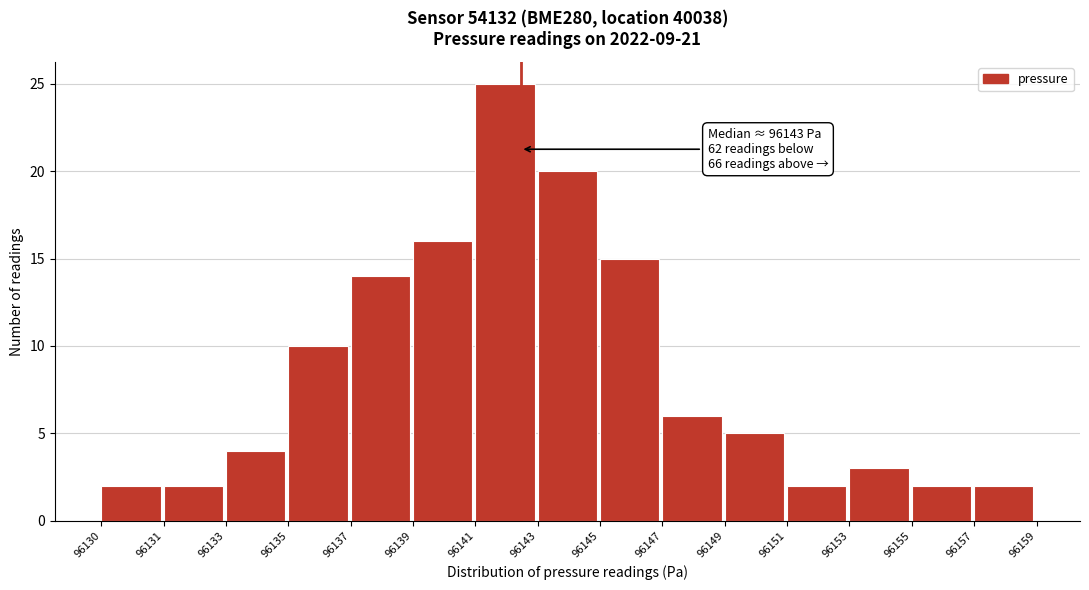

Reading right to left, transcribe all the data shown in this chart.

2	2	3	2	5	6	15	20	25	16	14	10	4	2	2